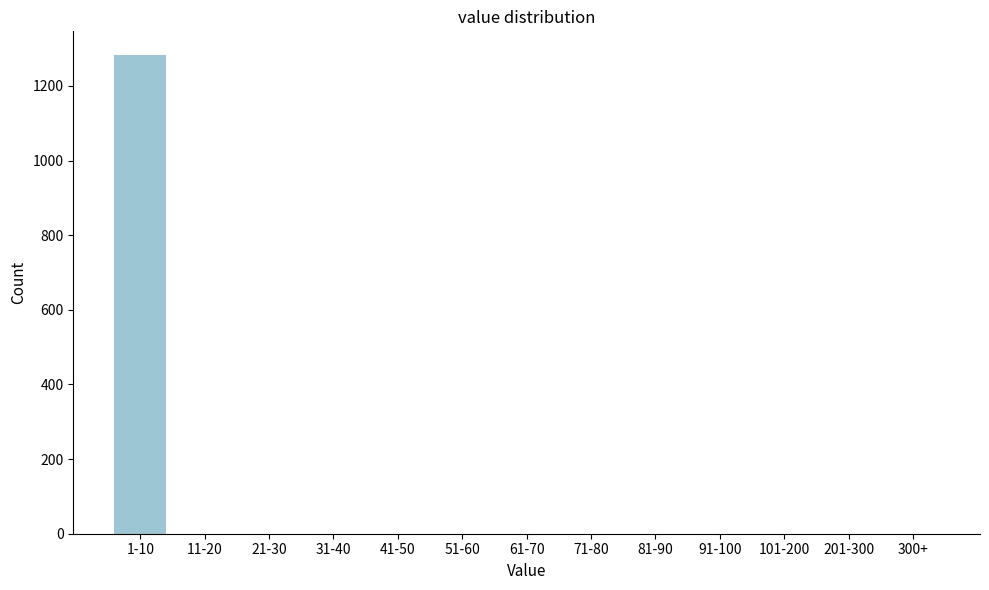

Reading left to right, list all the values displayed in this chart.

1-10=1282	11-20=0	21-30=0	31-40=0	41-50=0	51-60=0	61-70=0	71-80=0	81-90=0	91-100=0	101-200=0	201-300=0	300+=0